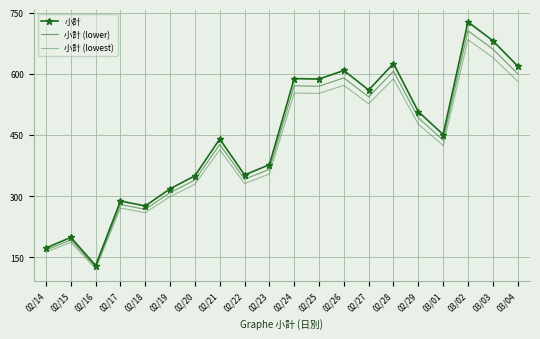

True or false: 小計 (lowest) and 小計 cross at least once.

False